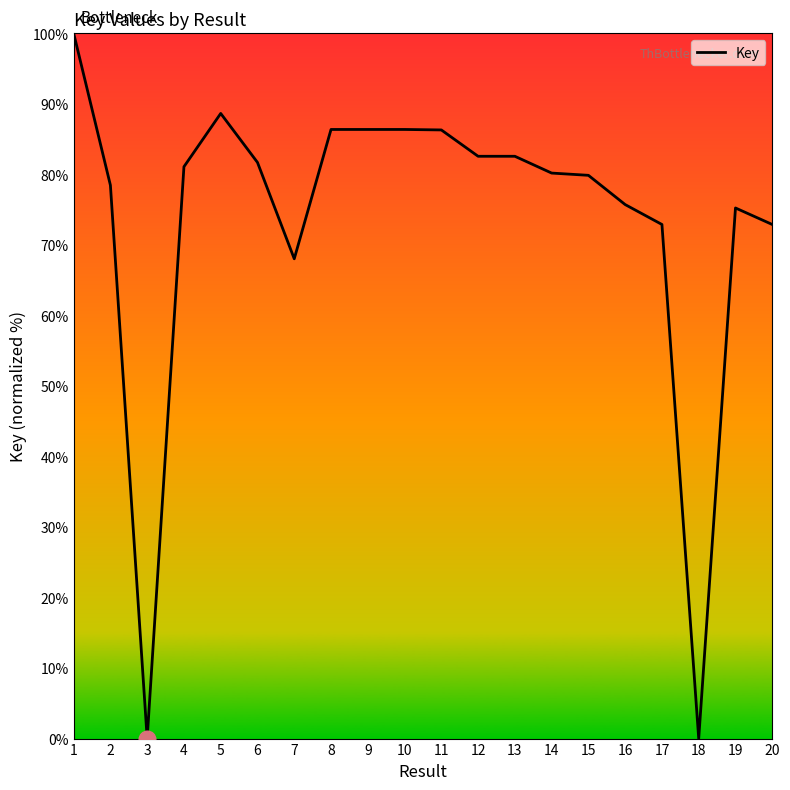

Where is the data nearest to the value 50?

7